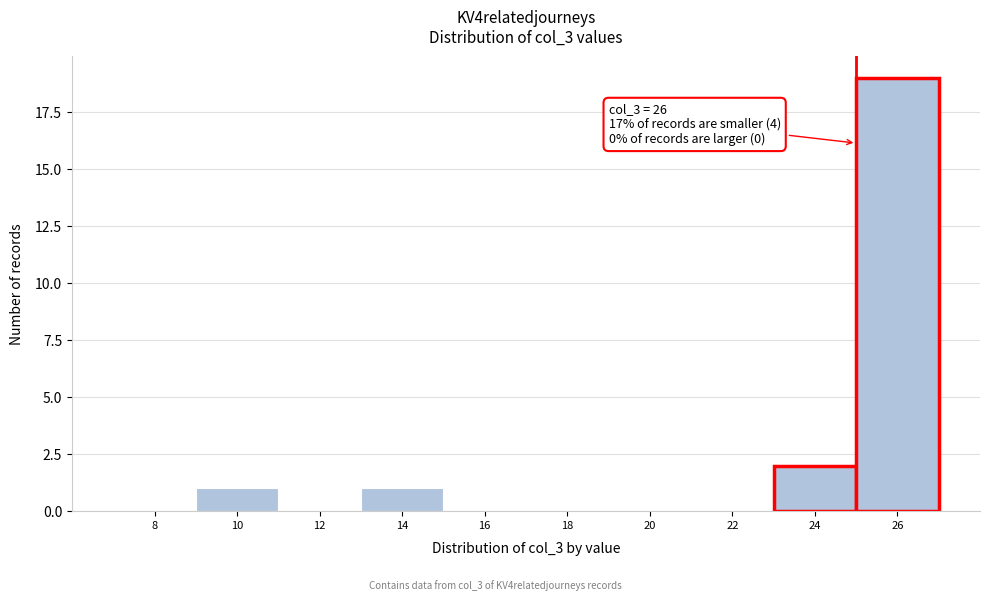

Reading left to right, list all the values displayed in this chart.

8=0	10=1	12=0	14=1	16=0	18=0	20=0	22=0	24=2	26=19